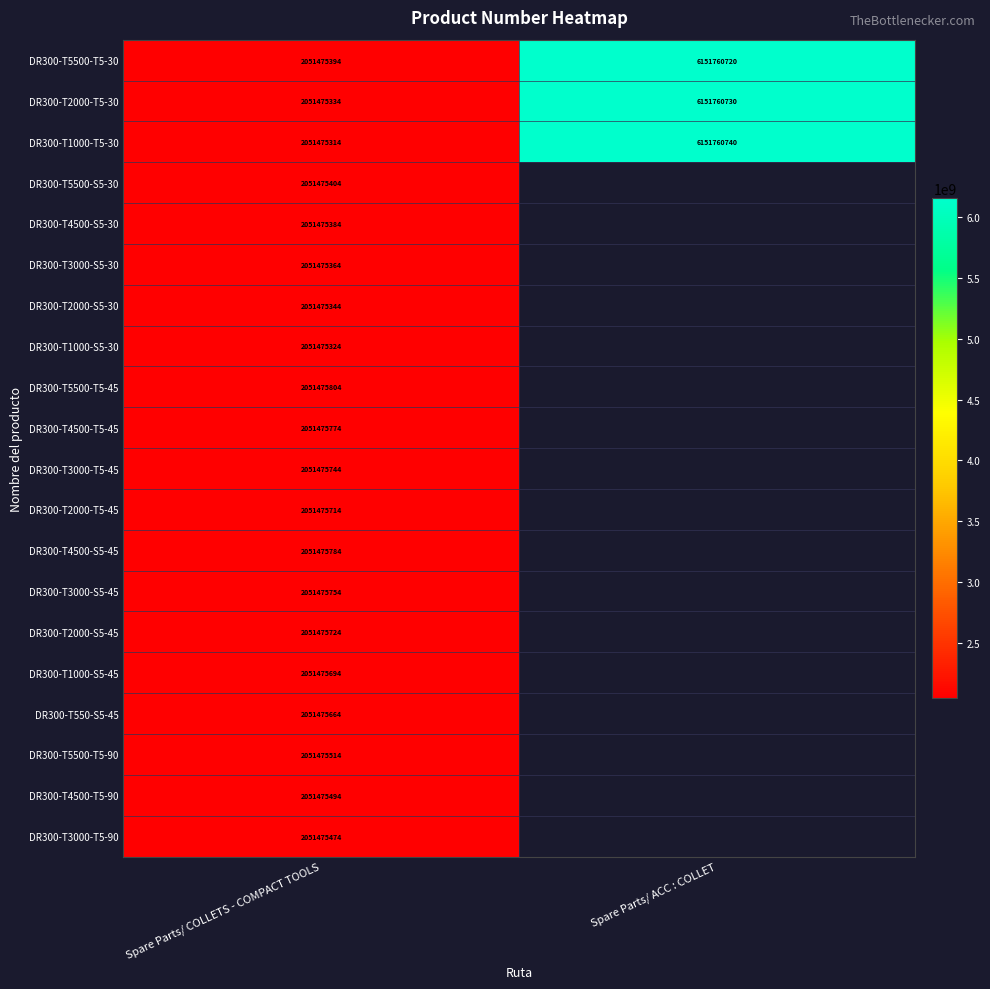

What is the difference between the highest and lowest values at Spare Parts/ COLLETS - COMPACT TOOLS?

490